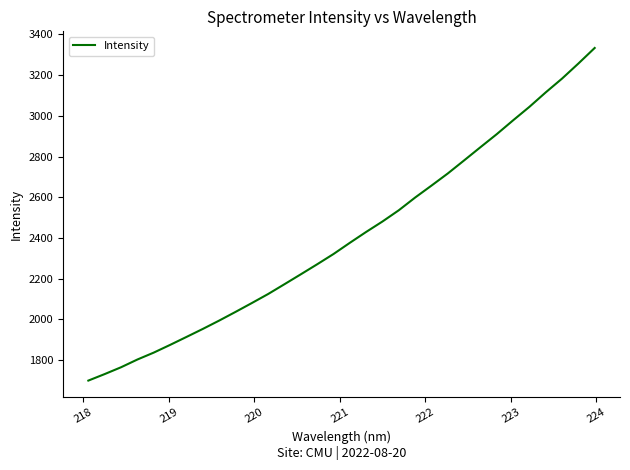

What is the difference between the maximum and minimum values?

1633.7